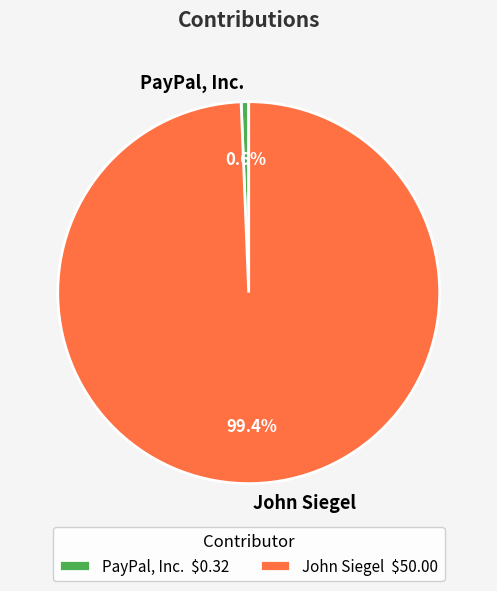

Do John Siegel and PayPal, Inc. together represent more than half of the pie?

Yes